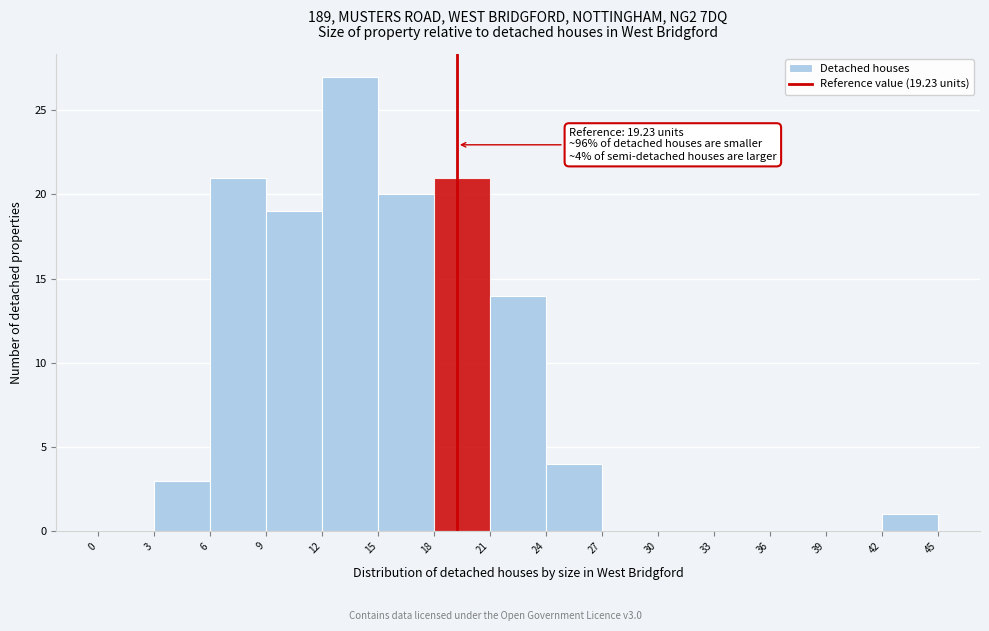

Which range on the x-axis has the tallest bar?

12 to 15